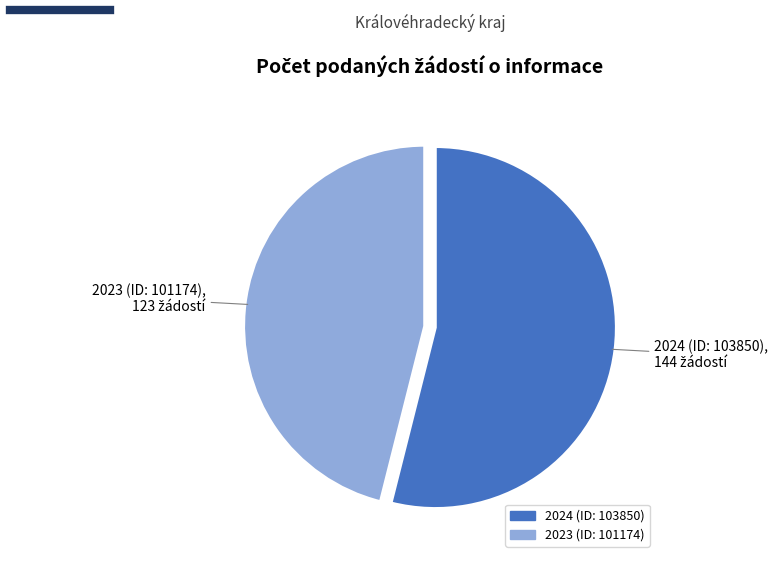

Is it true that 2023 (ID: 101174) is 46% of the pie?

True